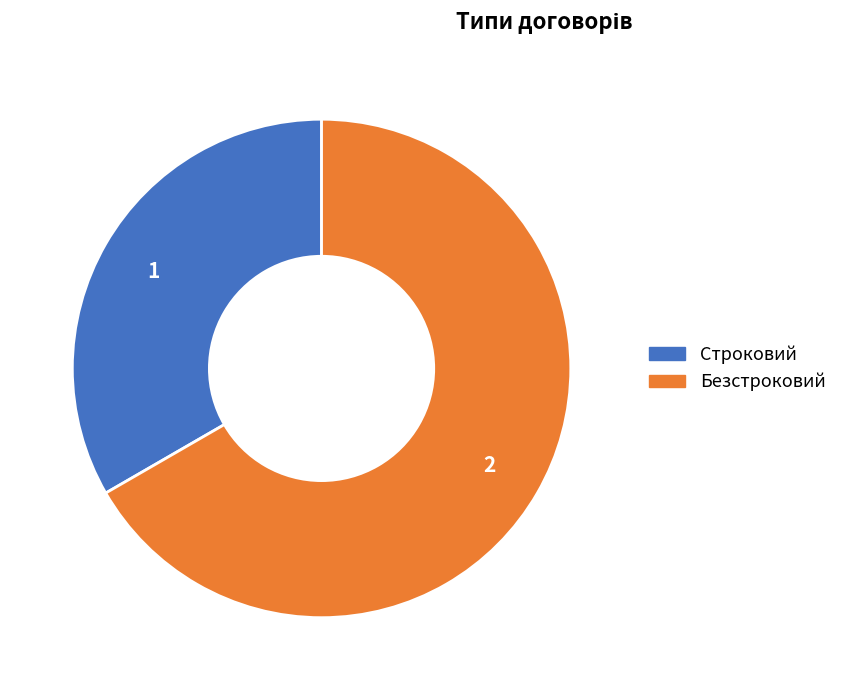

Count the number of slices in the pie.

2